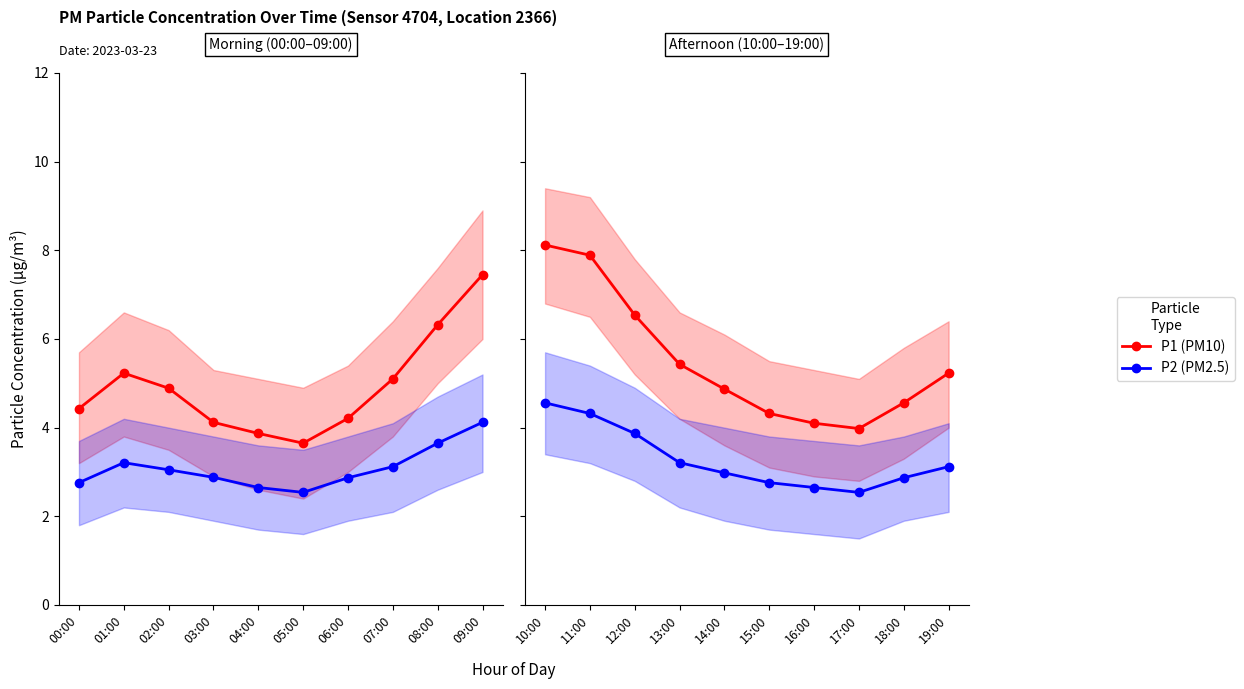

Rank the series at 16:00 from lowest to highest value.

P2 (PM2.5), P1 (PM10)